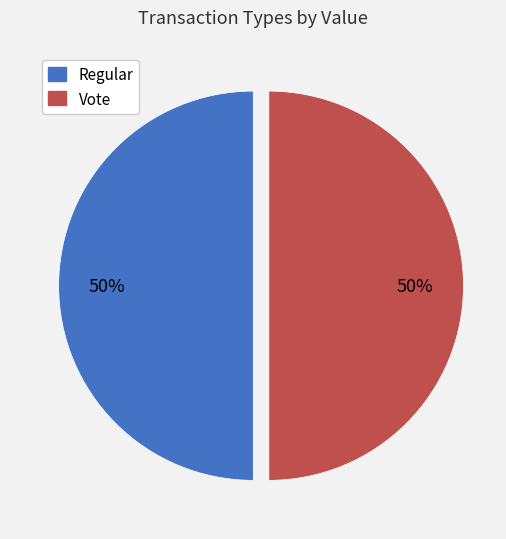

The Vote slice represents 89% of the pie. True or false?

False